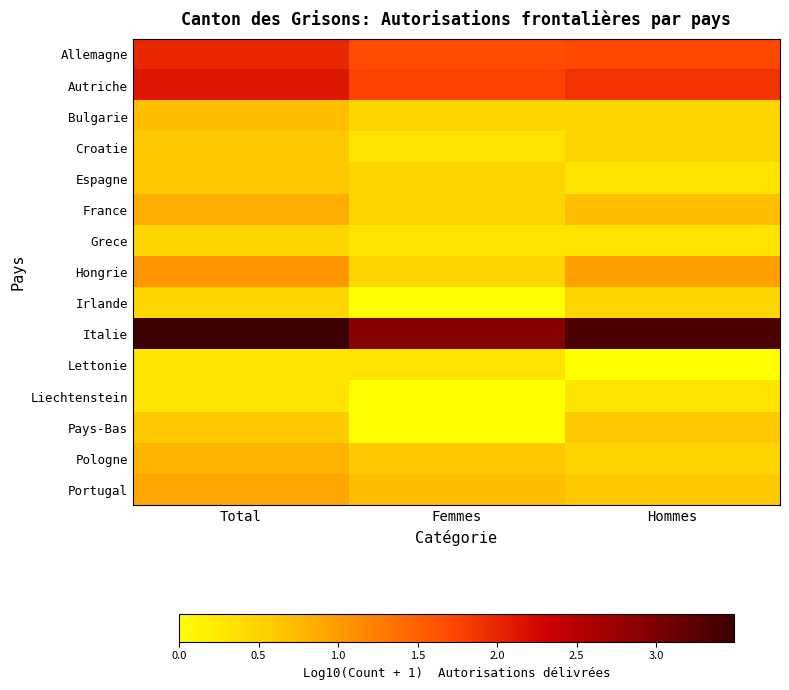

At which category is the sum across all series the highest?

Total